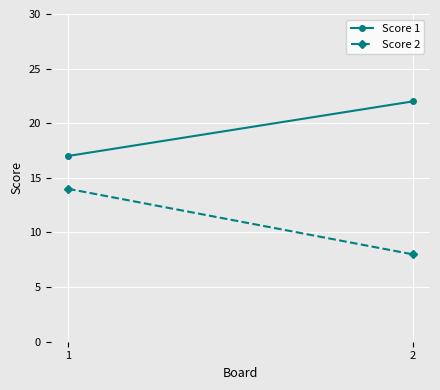

Reading left to right, extract all data points from this chart.

Score 1: 17	22
Score 2: 14	8